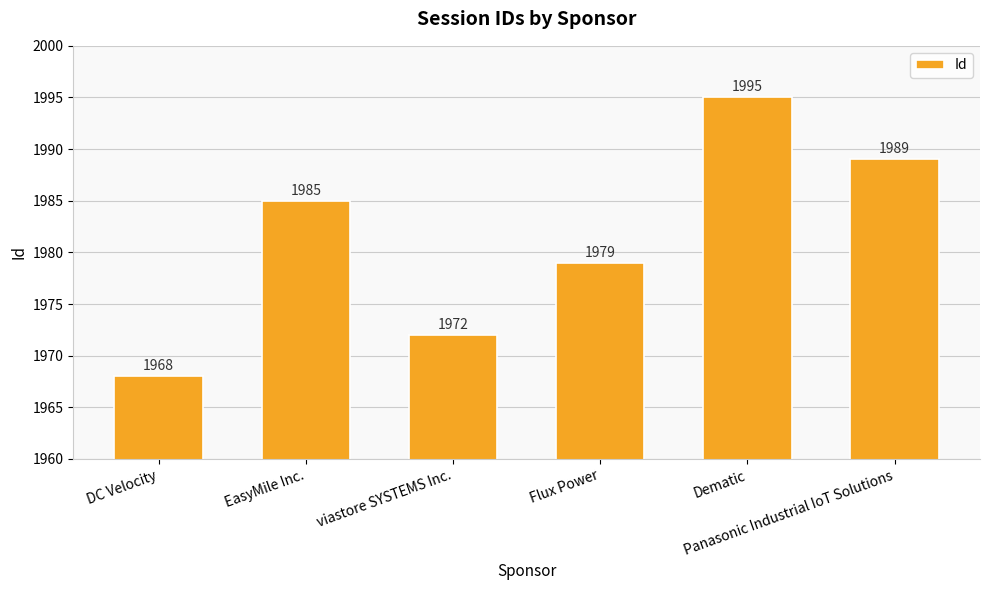

What is the change in value from viastore SYSTEMS Inc. to Panasonic Industrial IoT Solutions?

+17